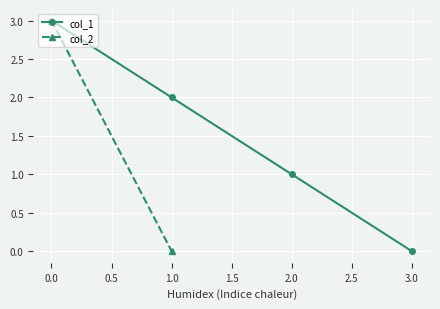

How many values in the col_1 series are below 2?

2